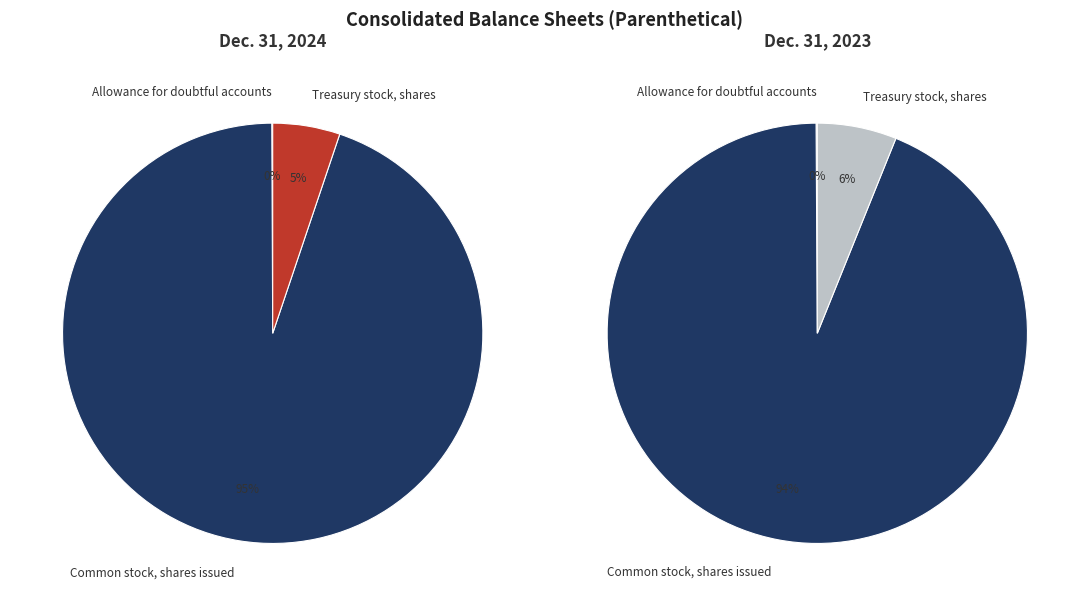

What is the change in value from Allowance for doubtful accounts to Common stock, shares issued?

+12989717